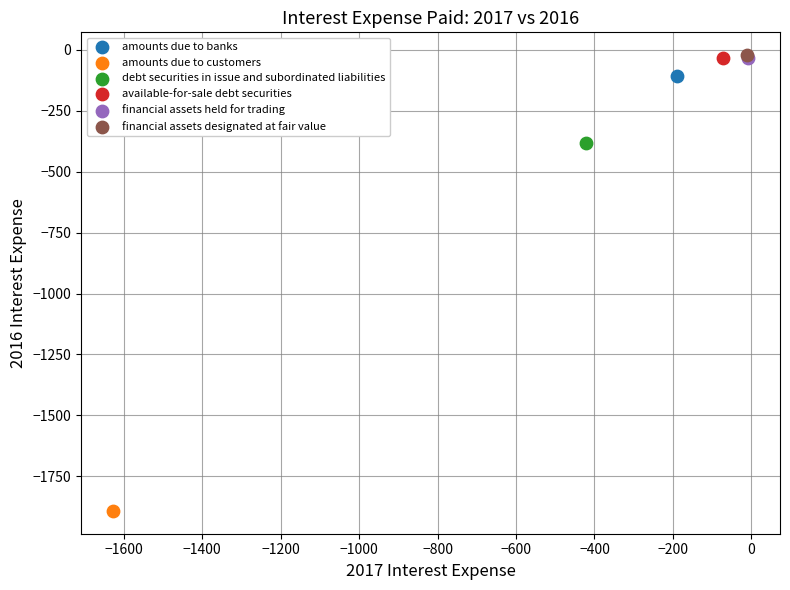

What are all the series names shown in the legend?

amounts due to banks, amounts due to customers, debt securities in issue and subordinated liabilities, available-for-sale debt securities, financial assets held for trading, financial assets designated at fair value